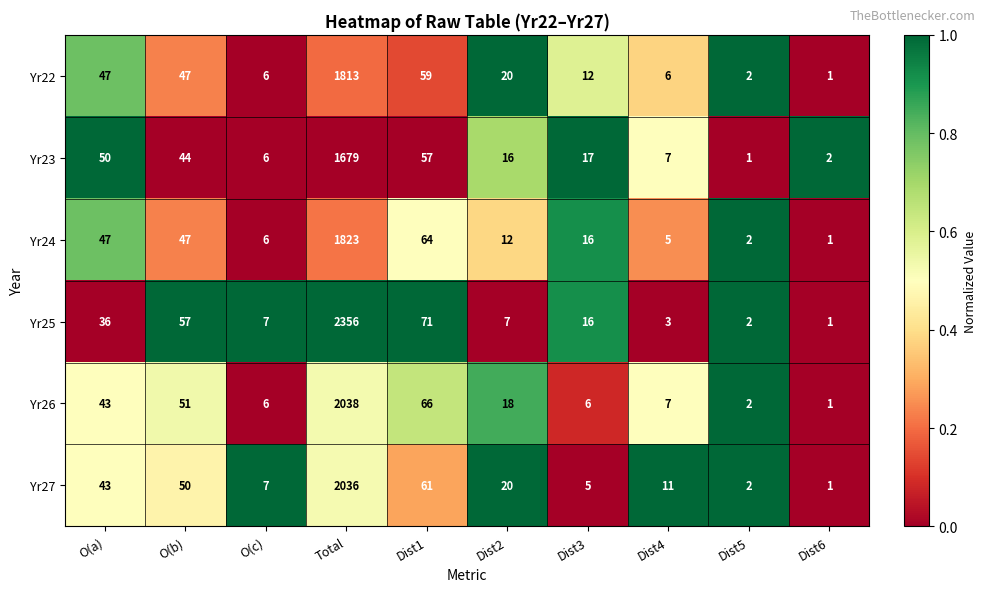

The value of Yr23 at Dist1 is 57. True or false?

True